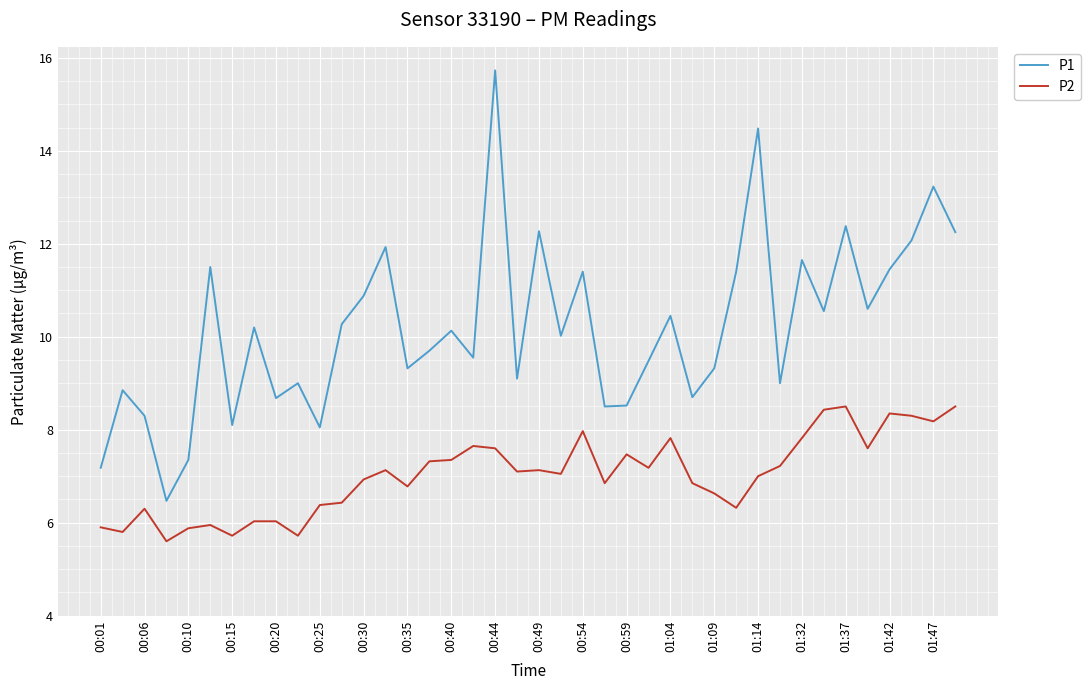

Rank the series by their average value, from highest to lowest.

P1, P2